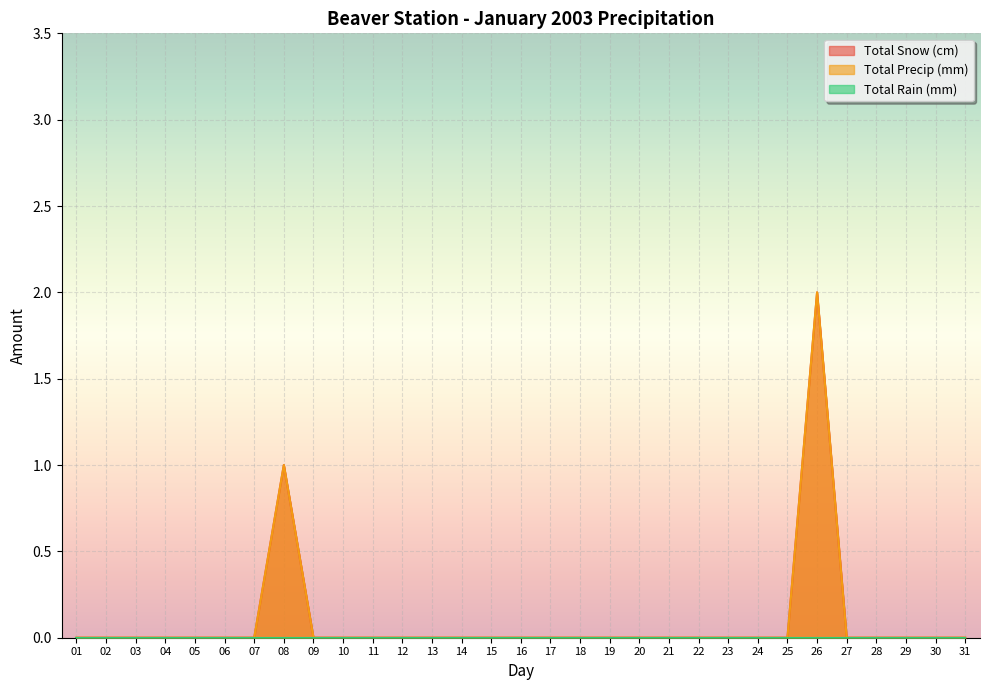

Which category has the highest value across all series?

26